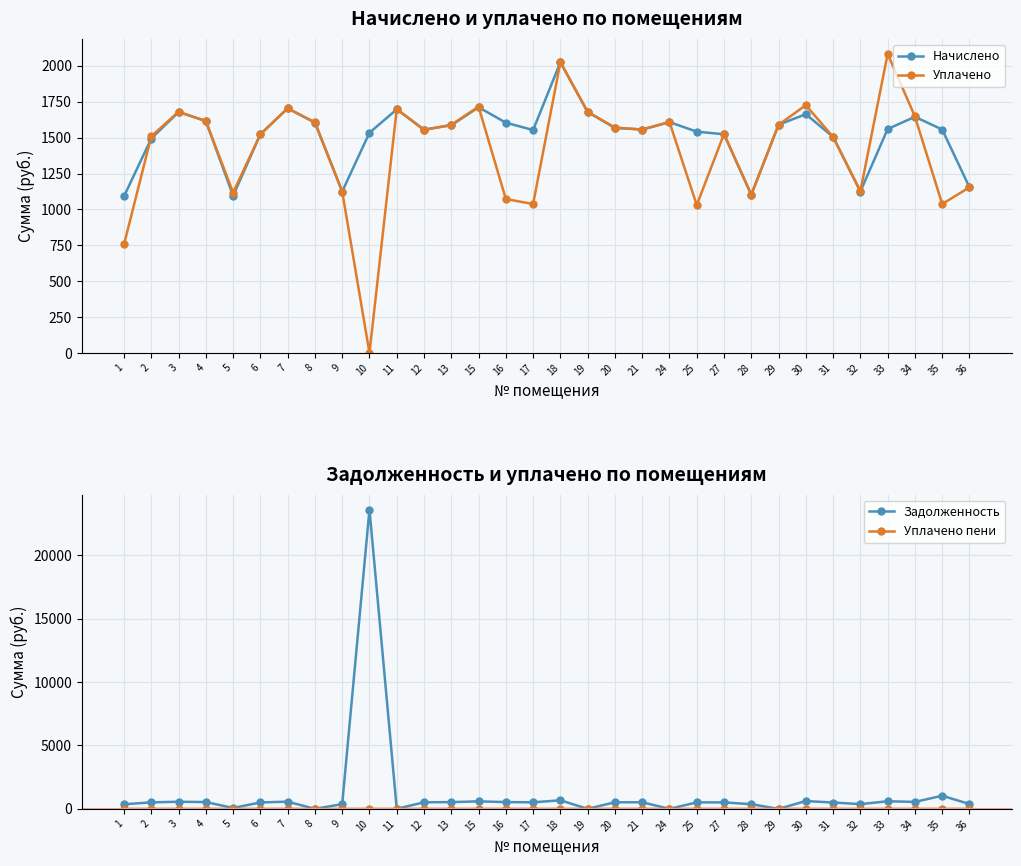

Which series has the largest total across all categories?

Начислено